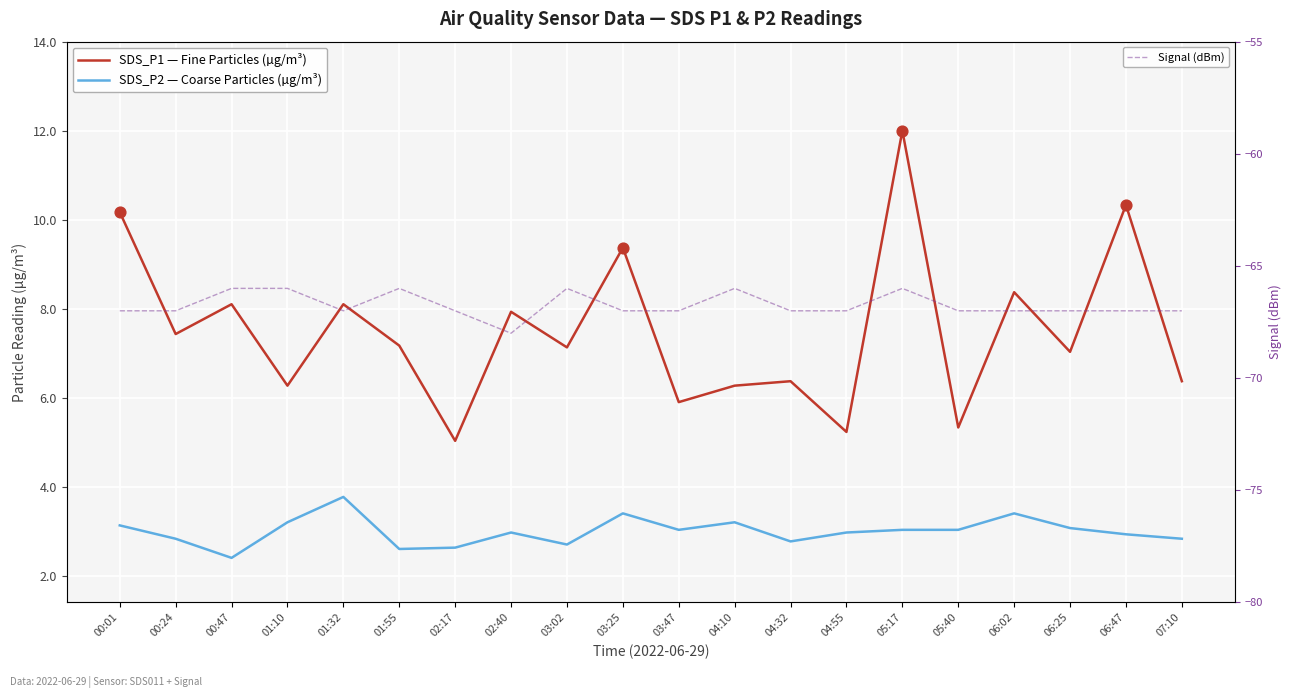

At how many categories does at least one series exceed -43?

20